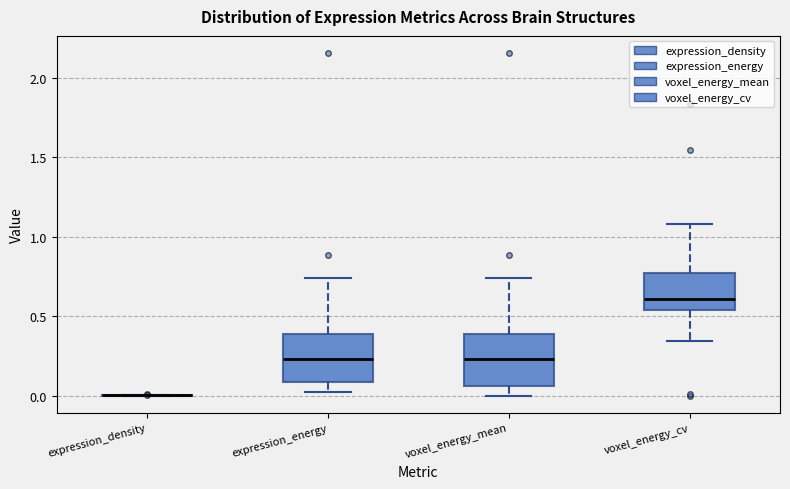

Reading left to right, transcribe this box plot: for each box, give where its median line is, the range the box spans, and where its two whiskers end, as read against the y-axis. The values are not printed on the chart, so give them approximately, as read against the axis.

expression_density: box collapsed to a line at 0.00, whiskers 0.00 to 0.00
expression_energy: median 0.25, box 0.10 to 0.40, whiskers 0.00 to 0.75
voxel_energy_mean: median 0.25, box 0.05 to 0.40, whiskers 0.00 to 0.75
voxel_energy_cv: median 0.60, box 0.55 to 0.75, whiskers 0.35 to 1.10